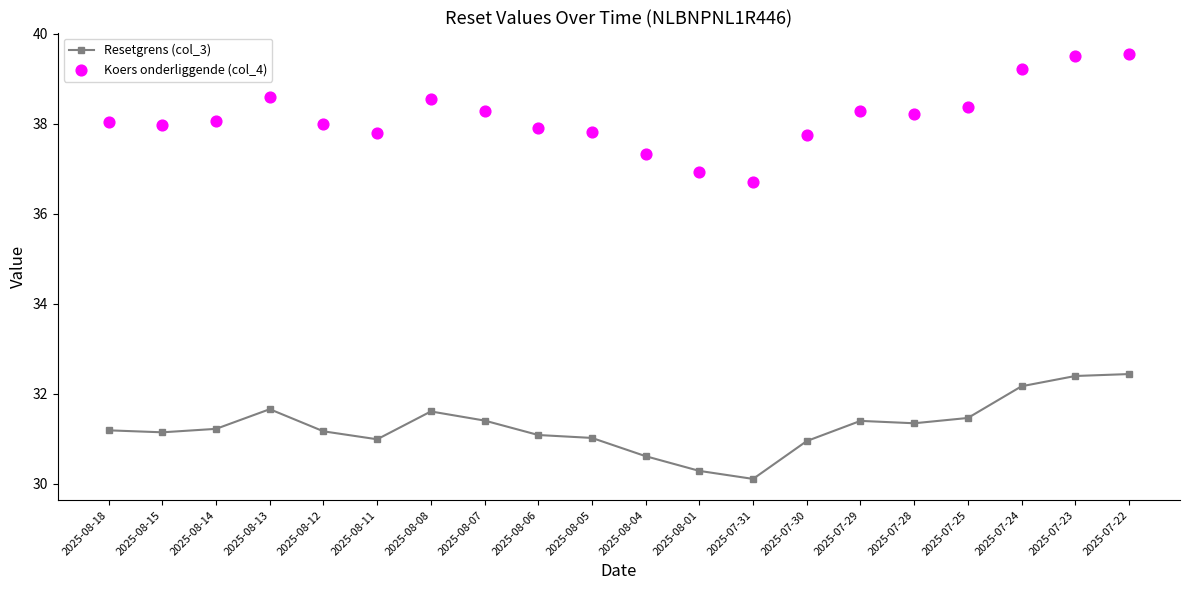

What are all the series names shown in the legend?

Resetgrens (col_3), Koers onderliggende (col_4)